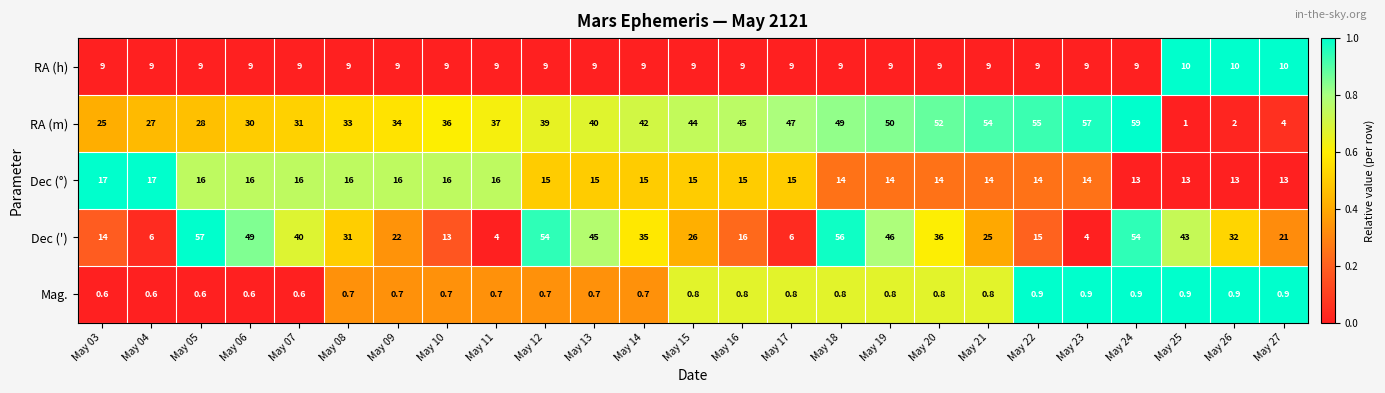

Rank the series by their maximum value, from highest to lowest.

RA (m), Dec ('), Dec (°), RA (h), Mag.